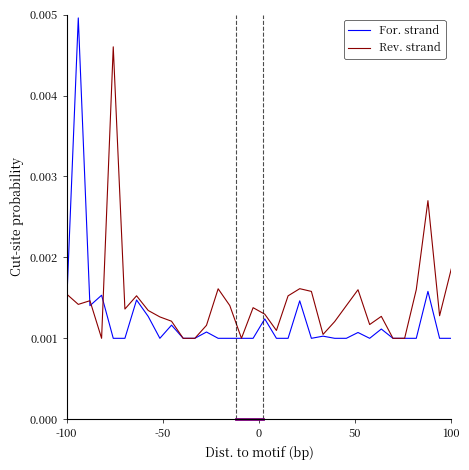

Which series has the largest range (max minus min)?

For. strand